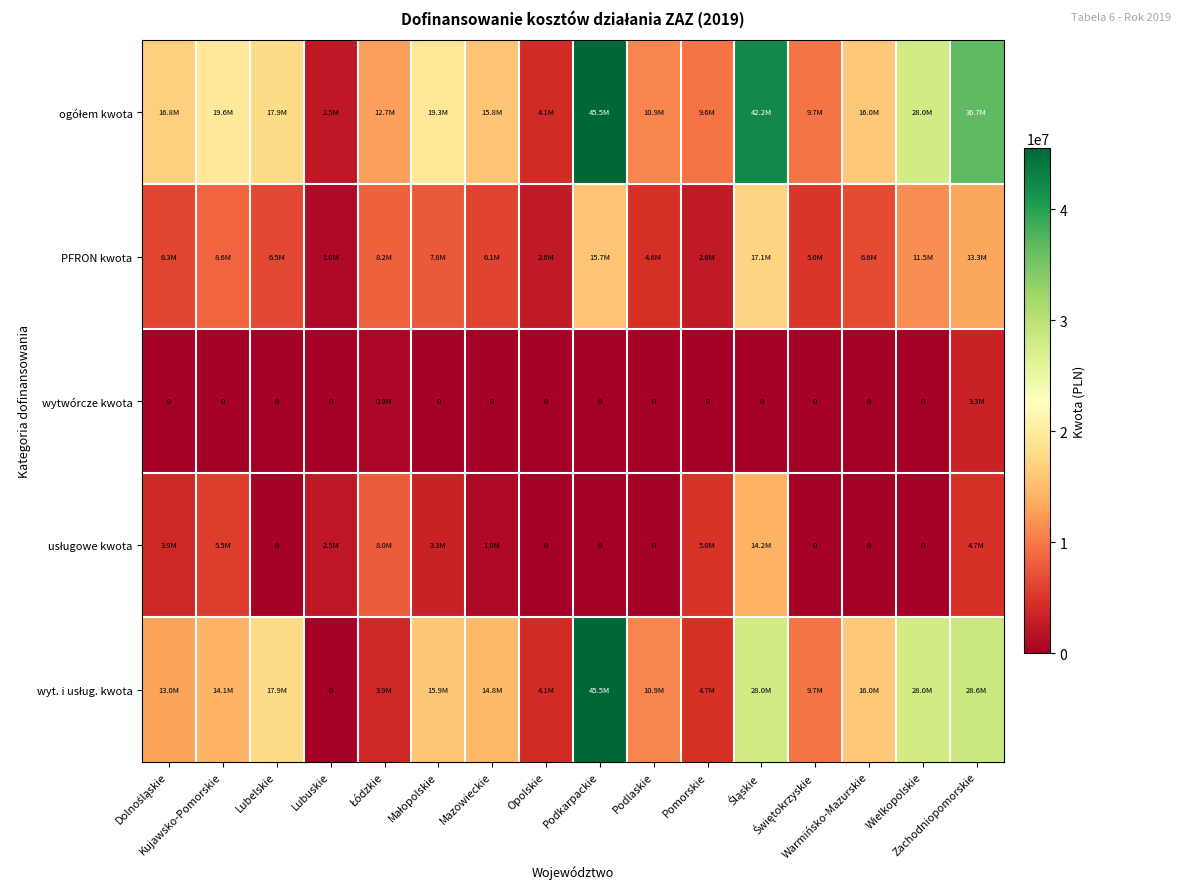

Which category has the highest value in the ogółem kwota series?

Podkarpackie